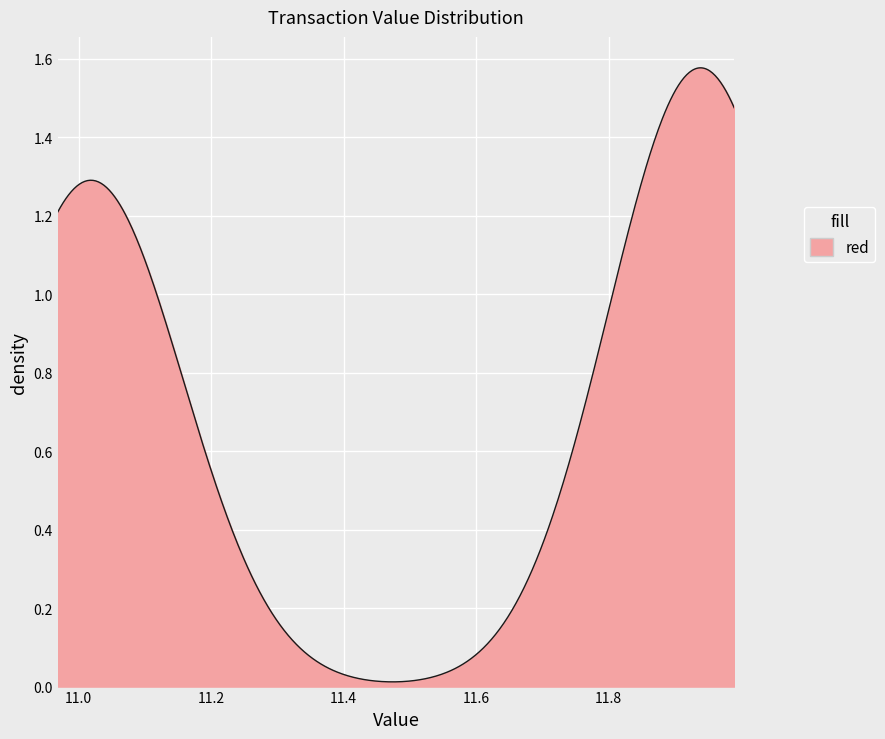

Is this an area chart (filled region under the line)?

Yes